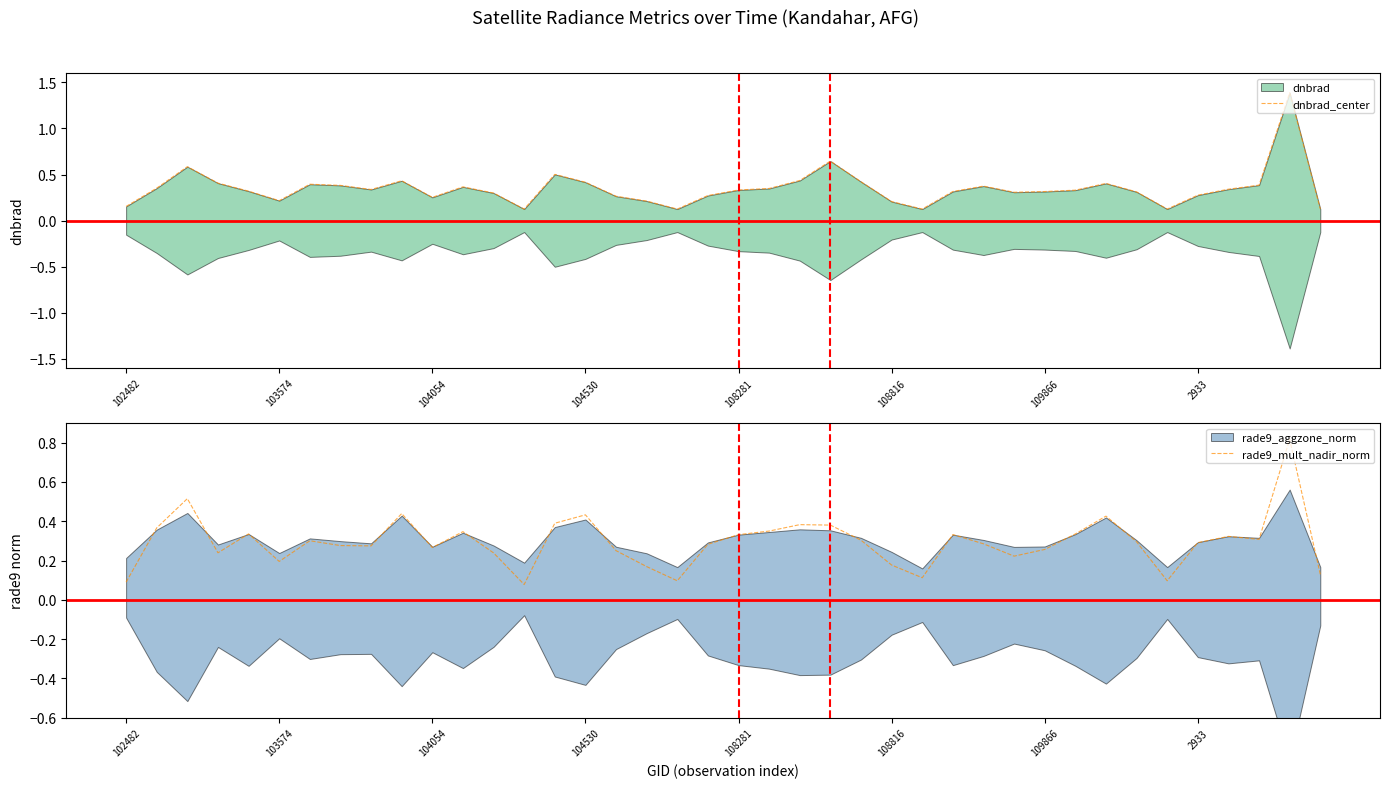

Which category has the highest value across all series?

38